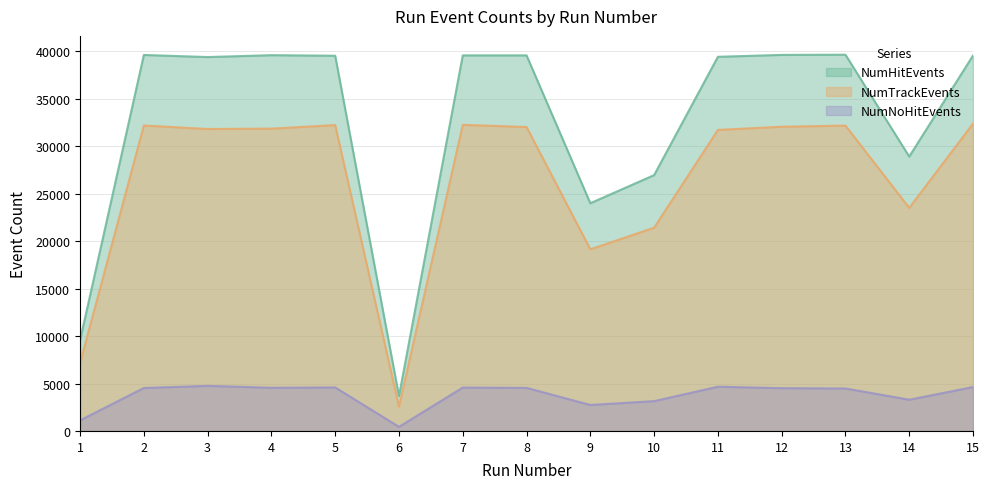

What is the value of the NumTrackEvents point at the 10th from the left?

21422